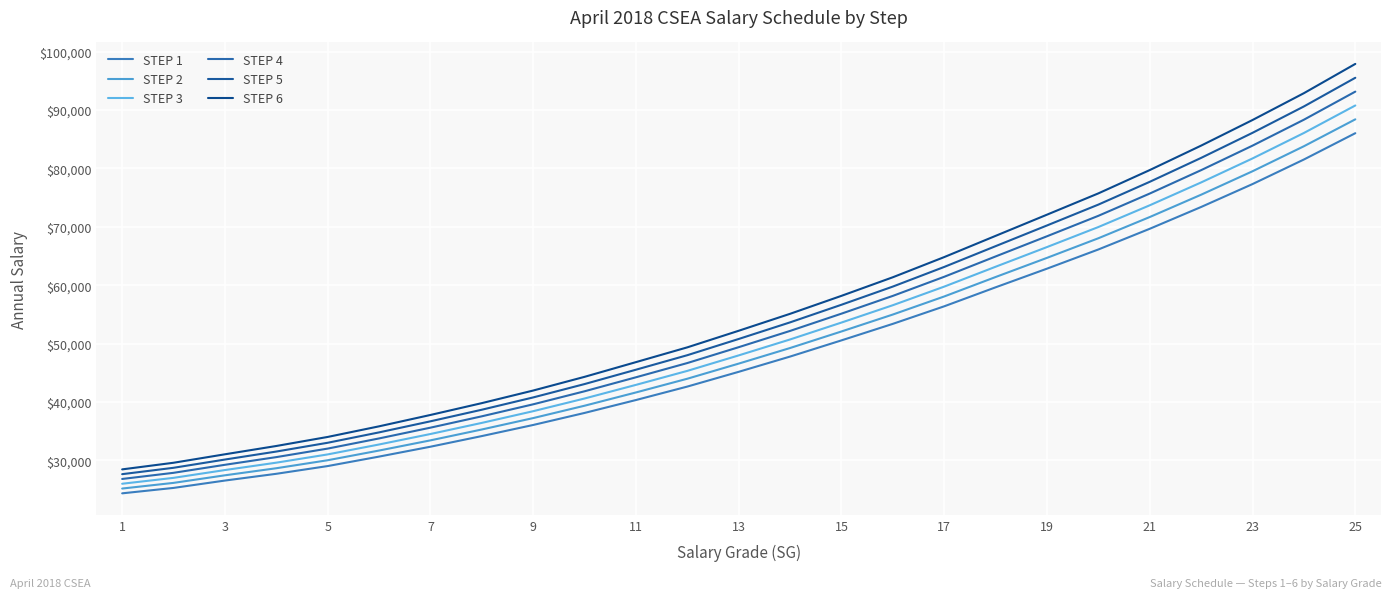

At which label does STEP 5 first exceed 50787?

13